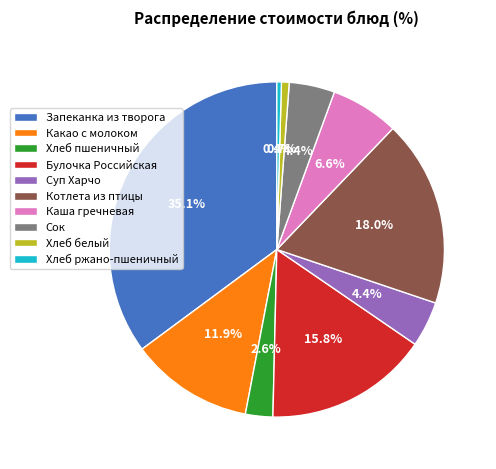

Count the number of slices in the pie.

10